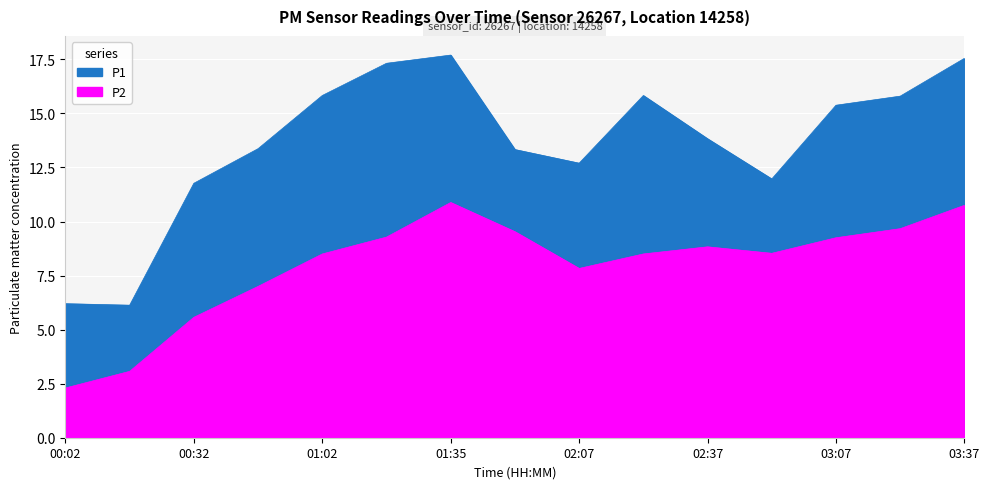

What is the difference between the P2 values at 00:17 and 00:32?

2.5